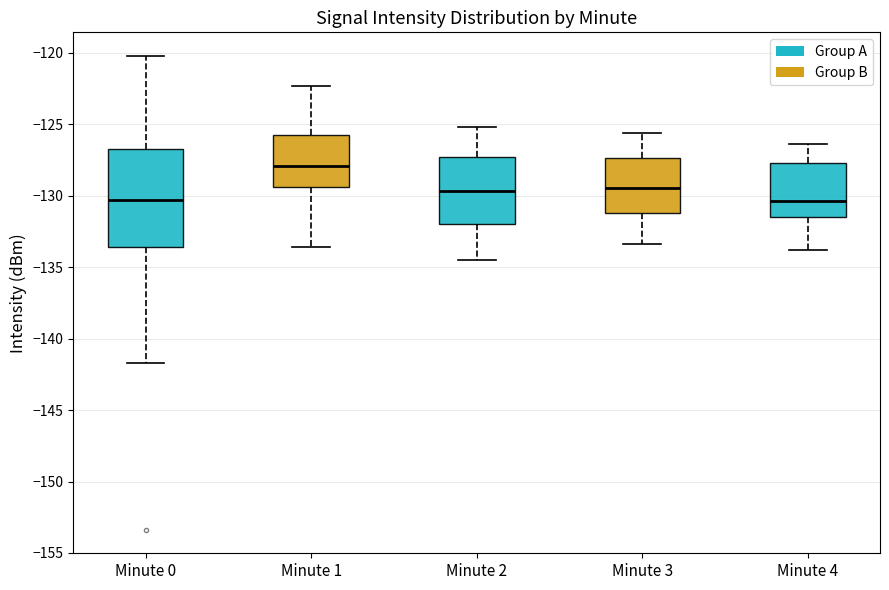

Reading left to right, read every box against the y-axis: the position of its median line, the range the box covers, and the ends of its whiskers. The values are not printed on the chart, so give them approximately, as read against the axis.

Minute 0: median -130.5, box -133.5 to -126.5, whiskers -141.5 to -120.0
Minute 1: median -128.0, box -129.5 to -126.0, whiskers -133.5 to -122.5
Minute 2: median -129.5, box -132.0 to -127.5, whiskers -134.5 to -125.0
Minute 3: median -129.5, box -131.0 to -127.5, whiskers -133.5 to -125.5
Minute 4: median -130.5, box -131.5 to -127.5, whiskers -134.0 to -126.5